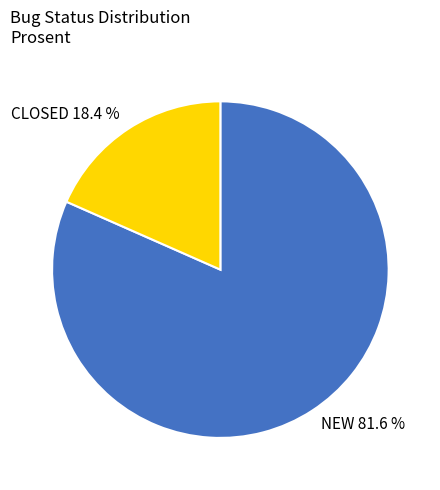

What is the largest slice in the pie chart?

NEW